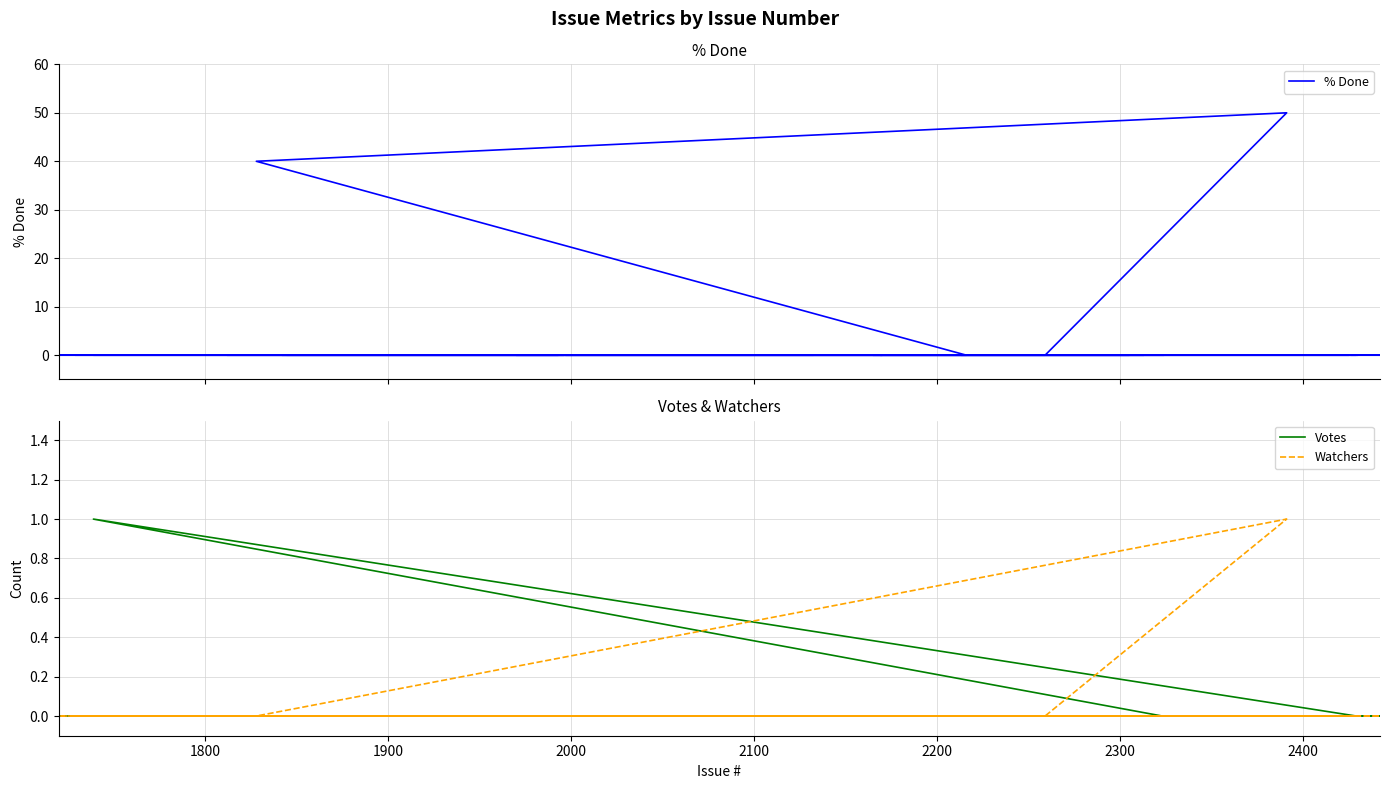

Reading left to right, extract all data points from this chart.

% Done: 0	0	0	0	0	0	0	0	0	0	0	0	0	0	0	0	0	0	0	0	0	0	0	0	0	0	0	0	0	0	0	0	0	50	40	0	0	0	0	0
Votes: 0	0	0	0	0	0	0	0	0	0	0	0	0	0	0	0	0	0	0	0	0	0	1	0	0	0	0	0	0	0	0	0	0	0	0	0	0	0	0	0
Watchers: 0	0	0	0	0	0	0	0	0	0	0	0	0	0	0	0	0	0	0	0	0	0	0	0	0	0	0	0	0	0	0	0	0	1	0	0	0	0	0	0